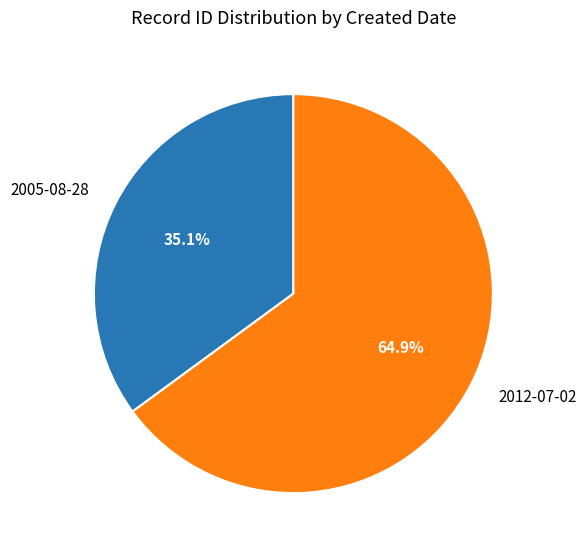

Is the sum of 2005-08-28 and 2012-07-02 greater than half?

Yes